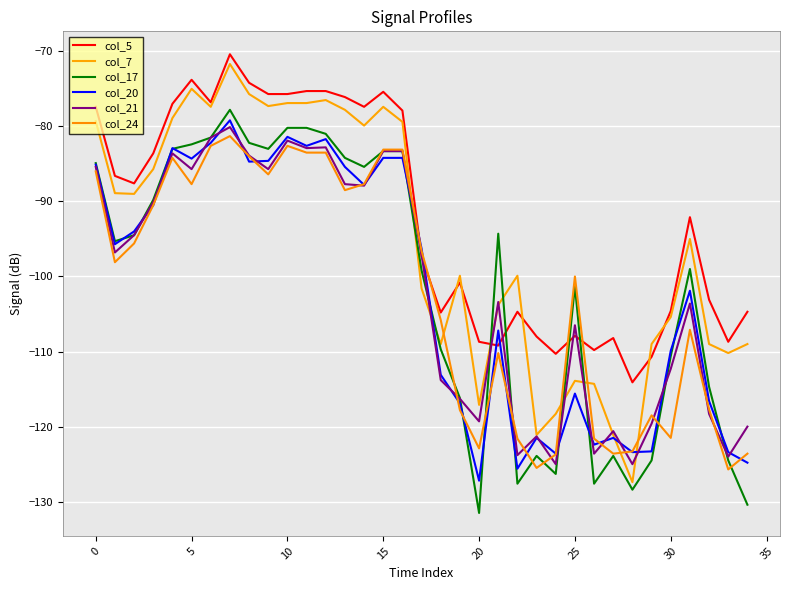

True or false: col_24 and col_21 cross at least once.

True